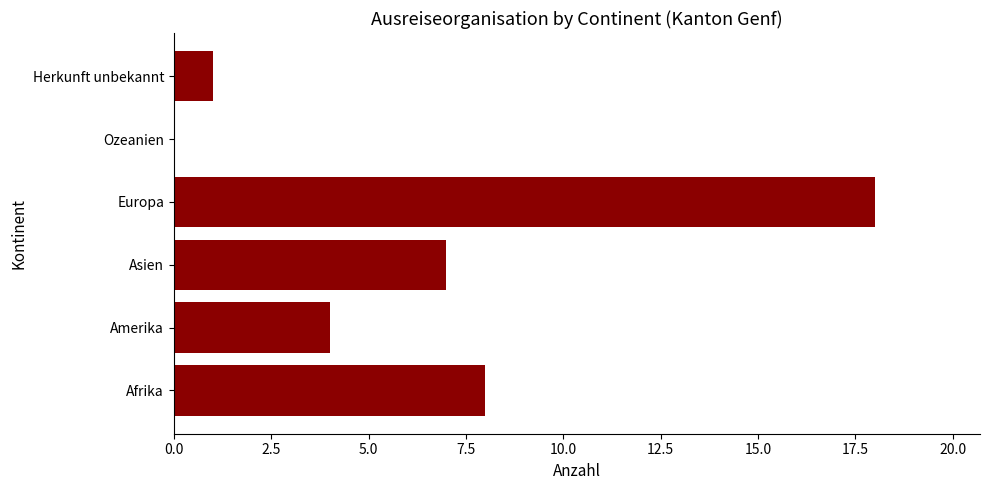

What is the sum of the values at Asien and Herkunft unbekannt?

8